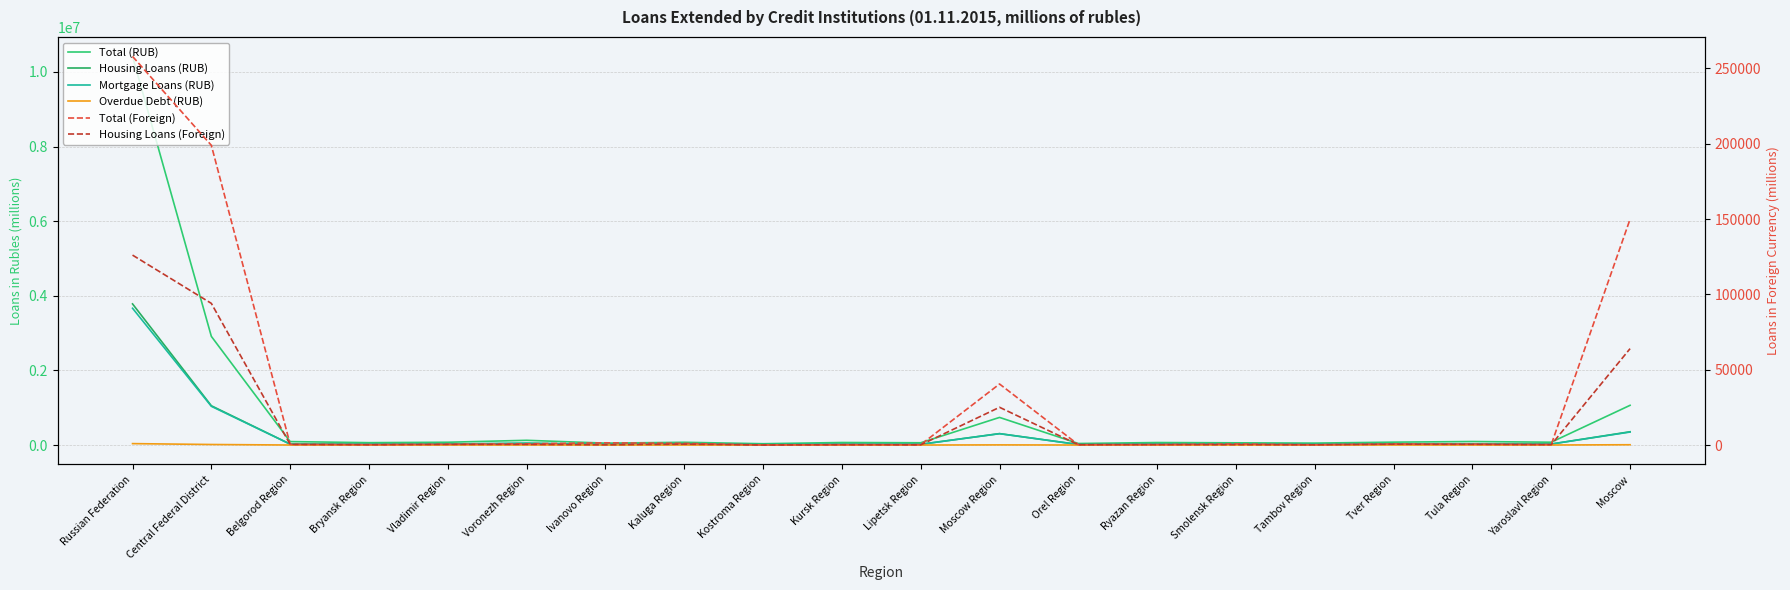

True or false: Housing Loans (Foreign) has more than 2 interior local peaks.

True